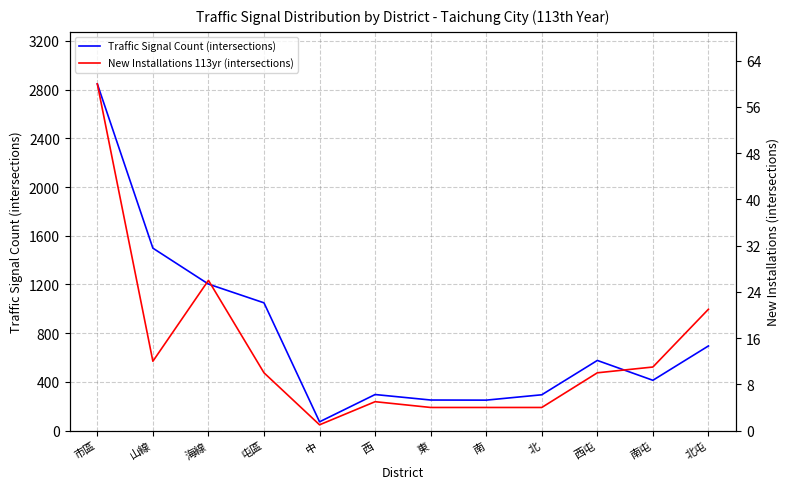

Which series has the largest total across all categories?

Traffic Signal Count (intersections)